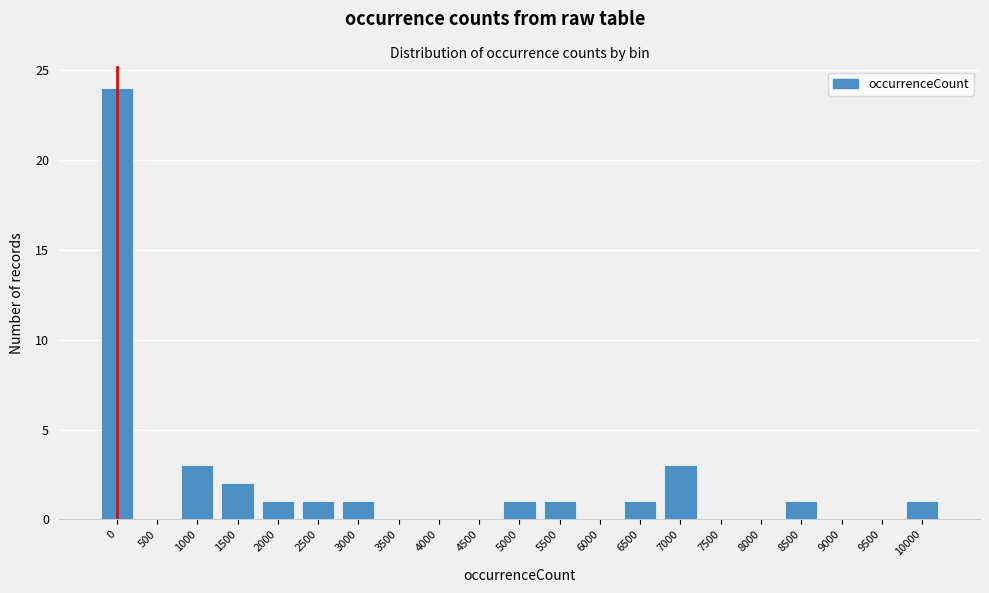

Reading right to left, transcribe all the data shown in this chart.

10000=1	9500=0	9000=0	8500=1	8000=0	7500=0	7000=3	6500=1	6000=0	5500=1	5000=1	4500=0	4000=0	3500=0	3000=1	2500=1	2000=1	1500=2	1000=3	500=0	0=24